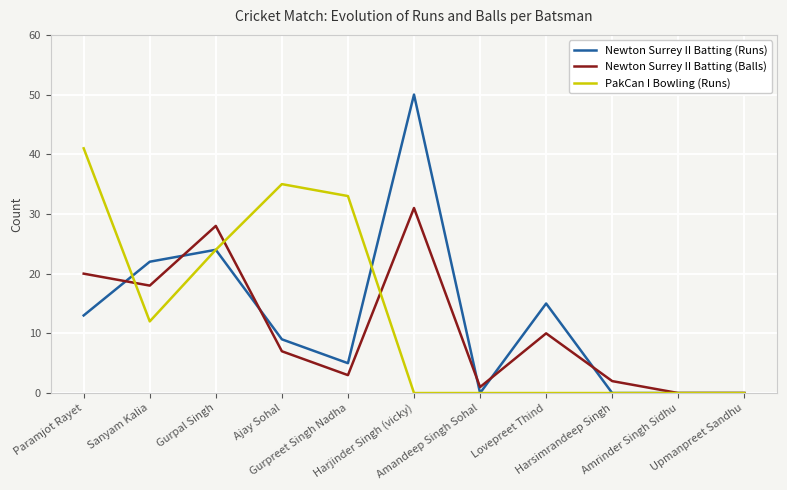

What is the highest value of the Newton Surrey II Batting (Runs) series?

50